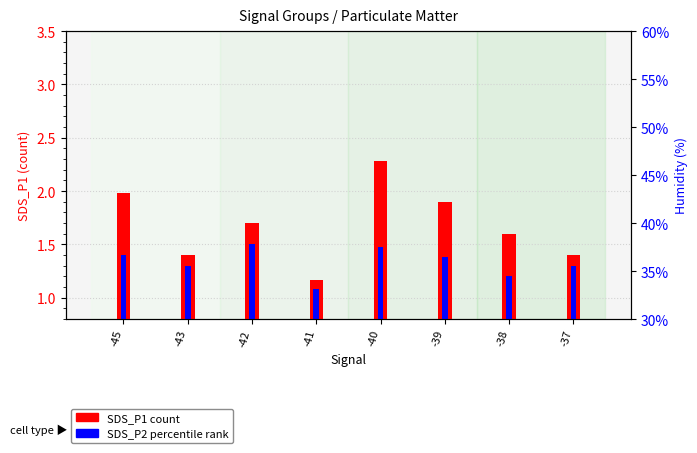

Between -45 and -43, which is larger?

-45